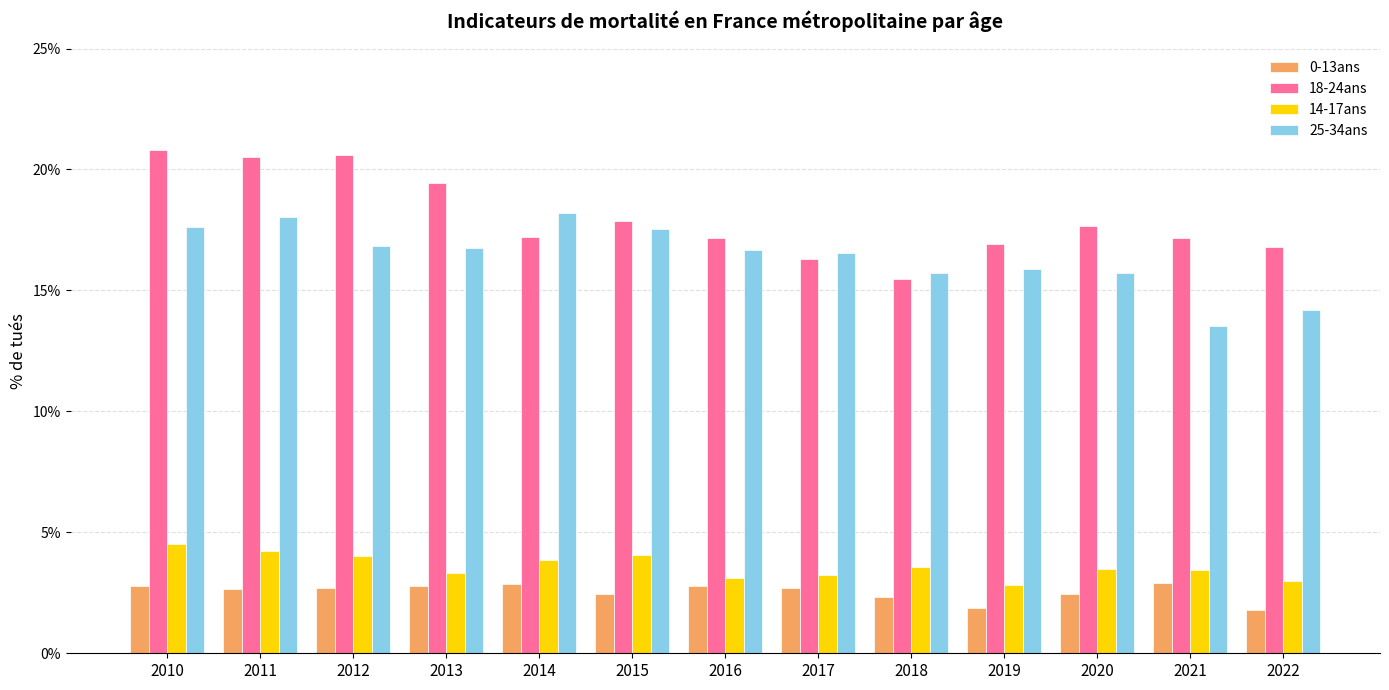

Where is 18-24ans nearest to the value 18?

2015